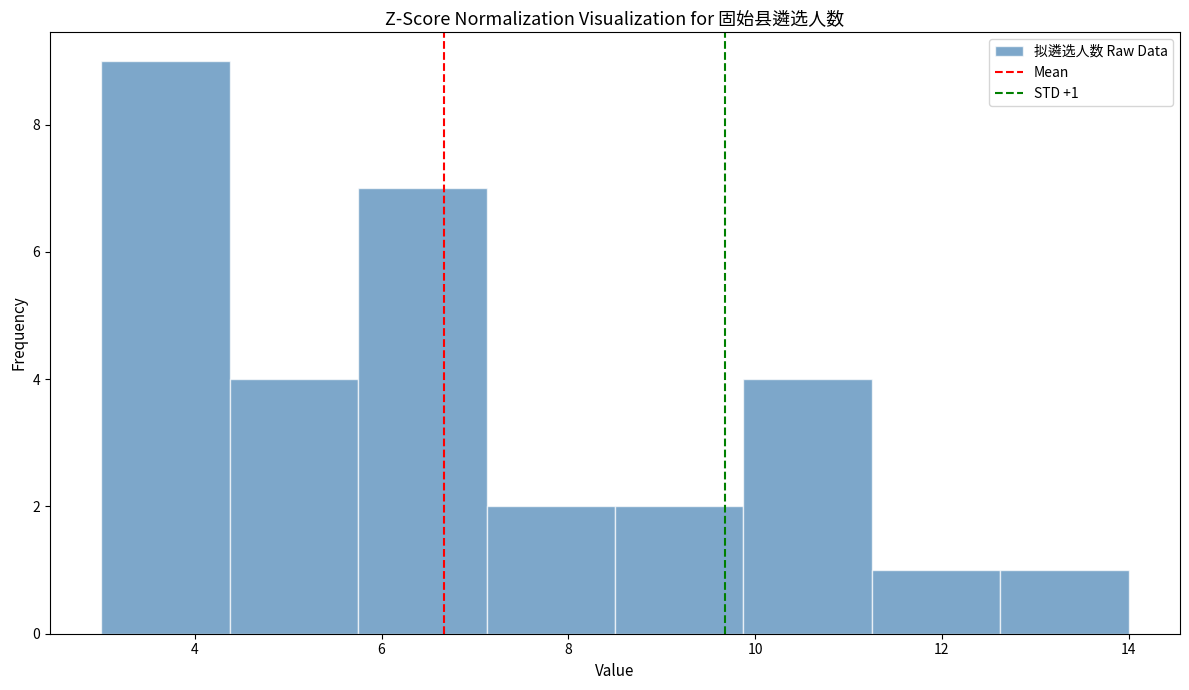

Which range on the x-axis has the tallest bar?

3.0 to 4.4